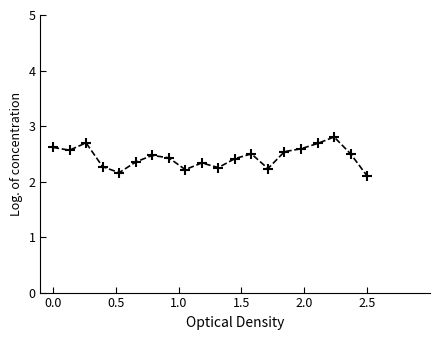

Is this an area chart (filled region under the line)?

No